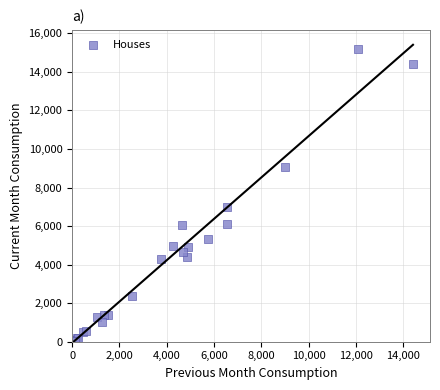

What Y value in the scatter plot is closest to 7611?

6970